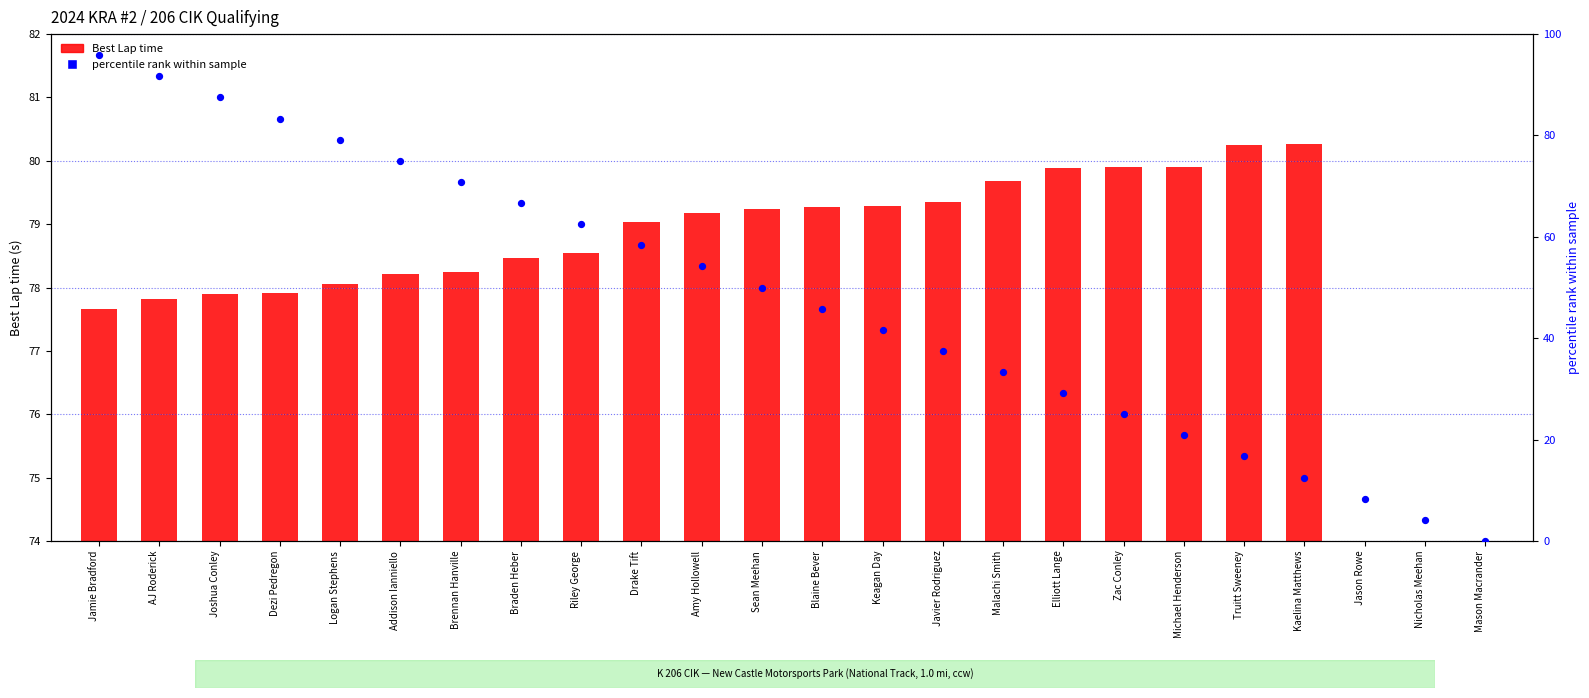

Is the value of percentile rank within sample at Dezi Pedregon greater than the value of Best Lap time at Logan Stephens?

Yes